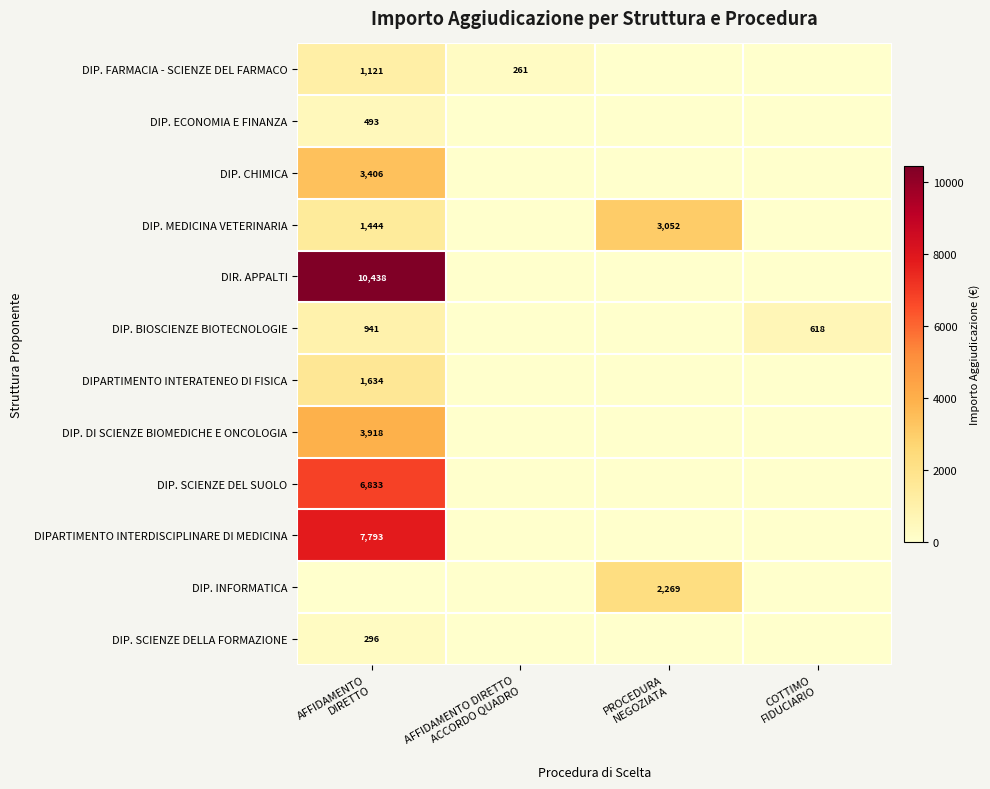

What is the difference between the second highest and minimum values in the DIP. MEDICINA VETERINARIA series?

1444.2